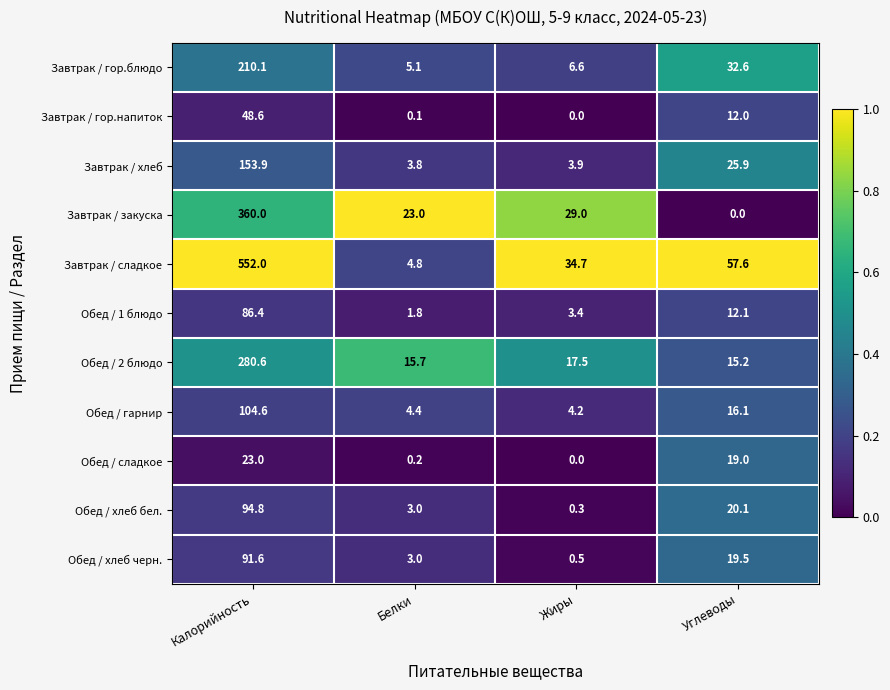

What is the spread (max minus min) of values at Жиры?

34.7